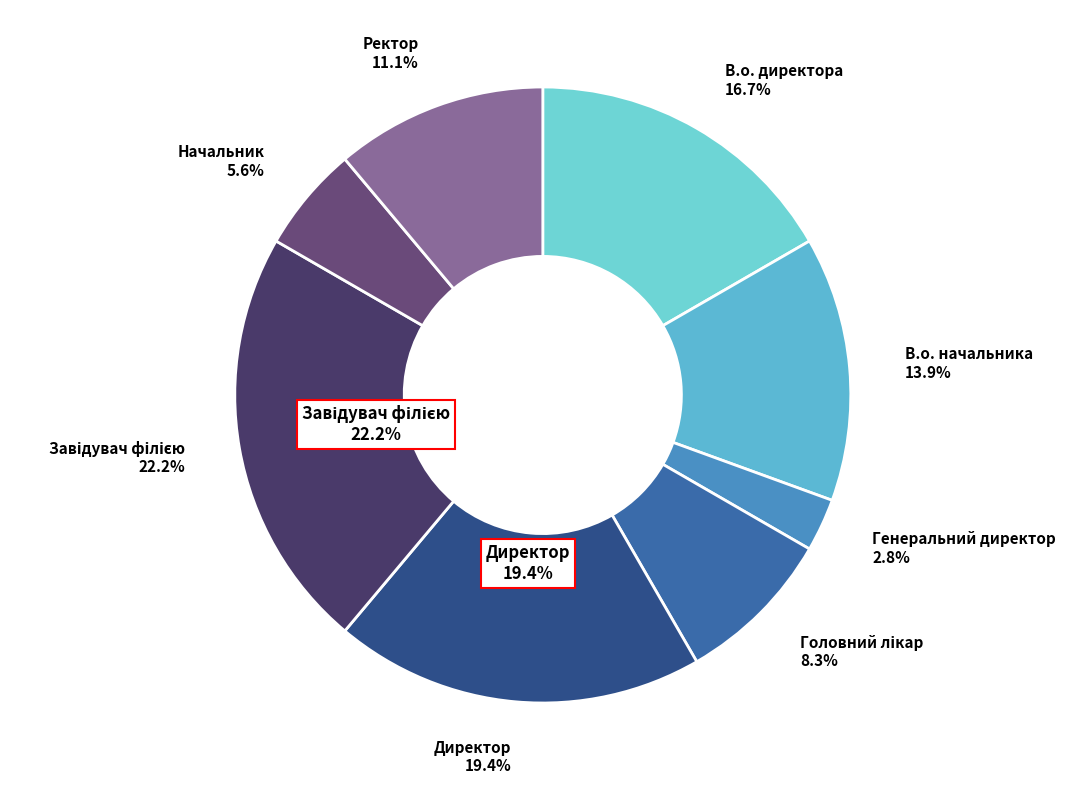

To the nearest percent, what is the difference between the Директор and Головний лікар slice percentages?

11%